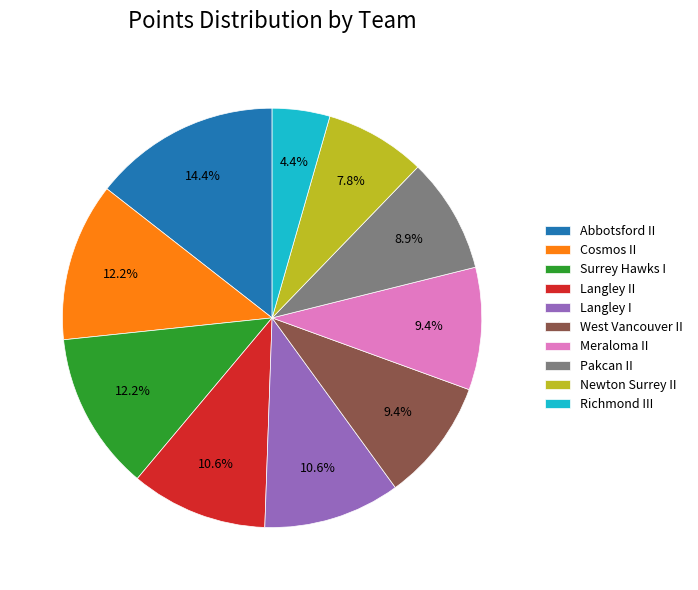

To the nearest percent, what is the difference between the Surrey Hawks I and Langley I slice percentages?

2%